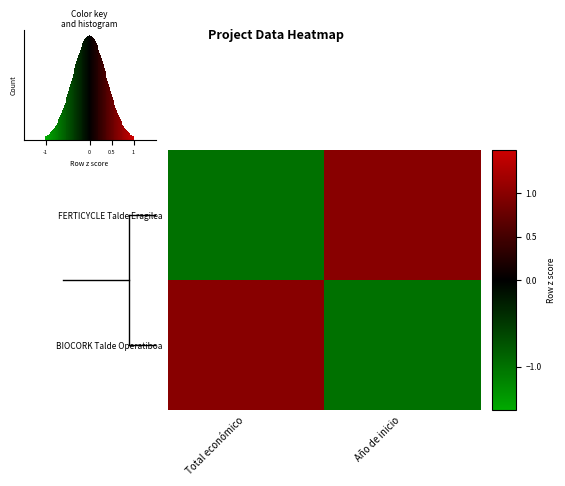

Read the BIOCORK Talde Operatiboa value at Año de inicio.

-1